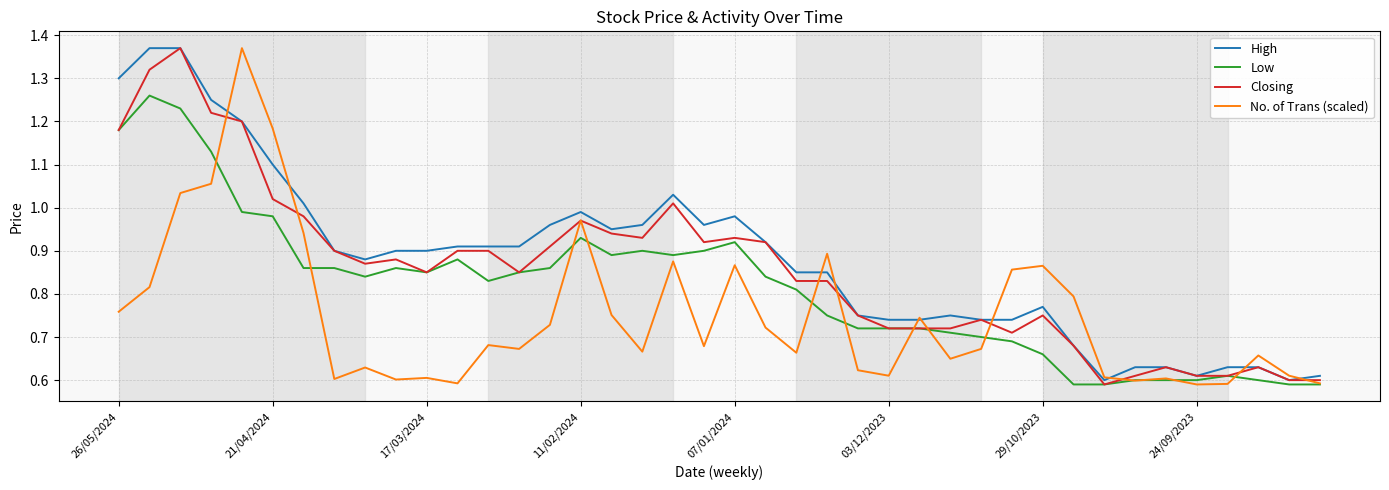

True or false: Closing and Low intersect in this chart.

False